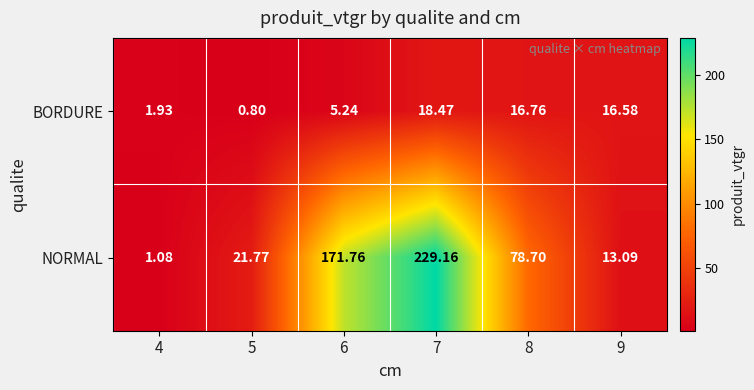

Between 7 and 8, which series saw the biggest shift?

NORMAL